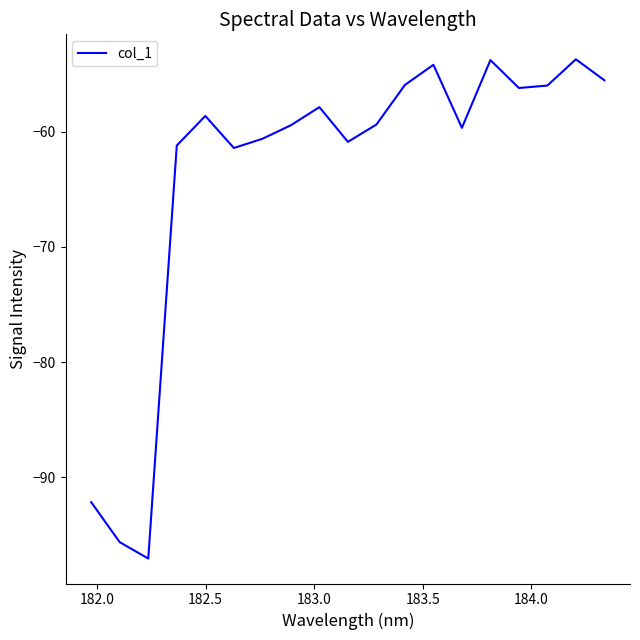

What is the maximum value shown in the chart?

-53.7